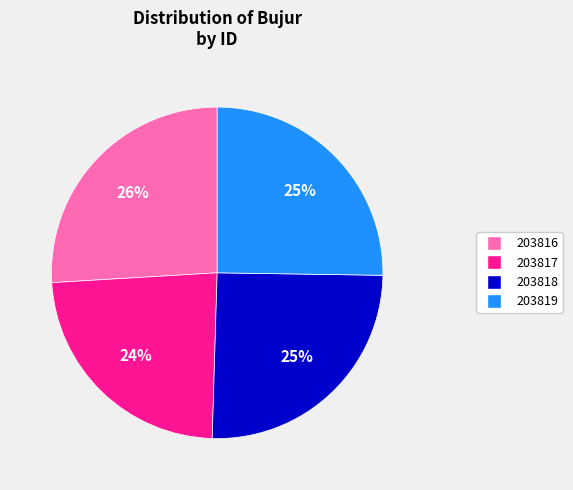

Approximately how many times larger is the value at 203818 compared to 203819?

1.0